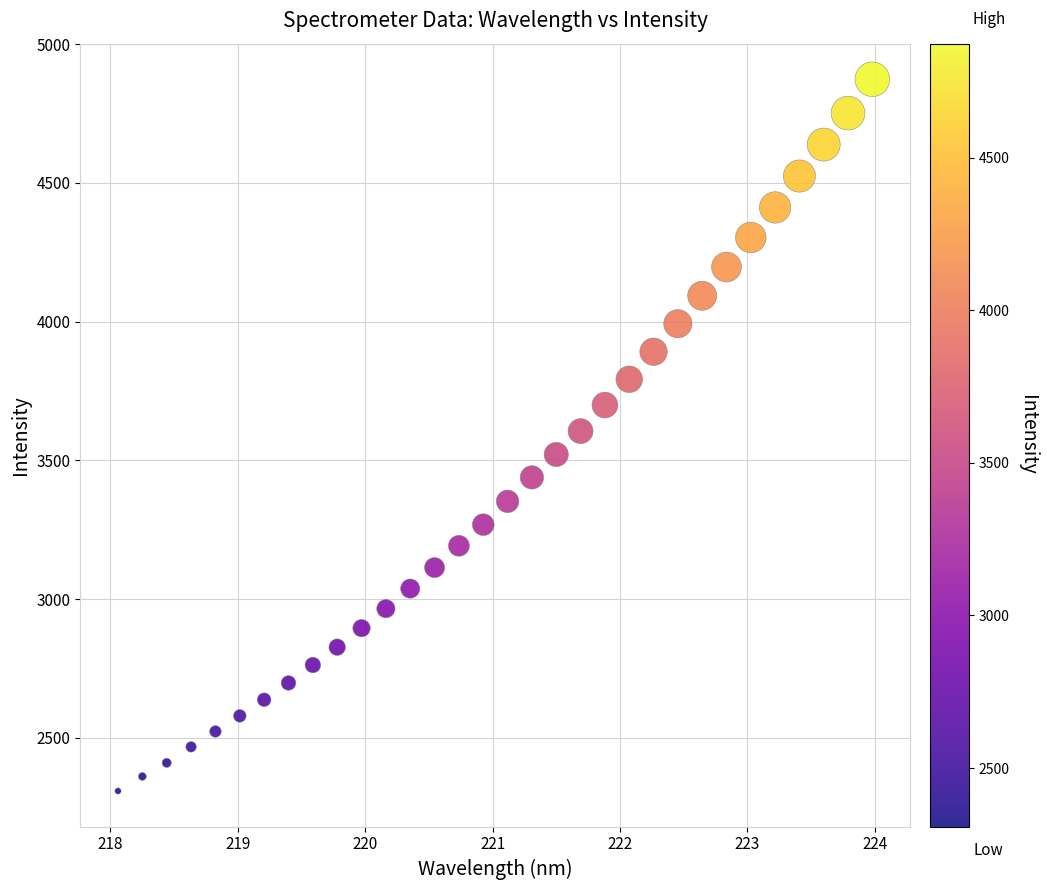

What is the range of X values (max minus min)?

5.9